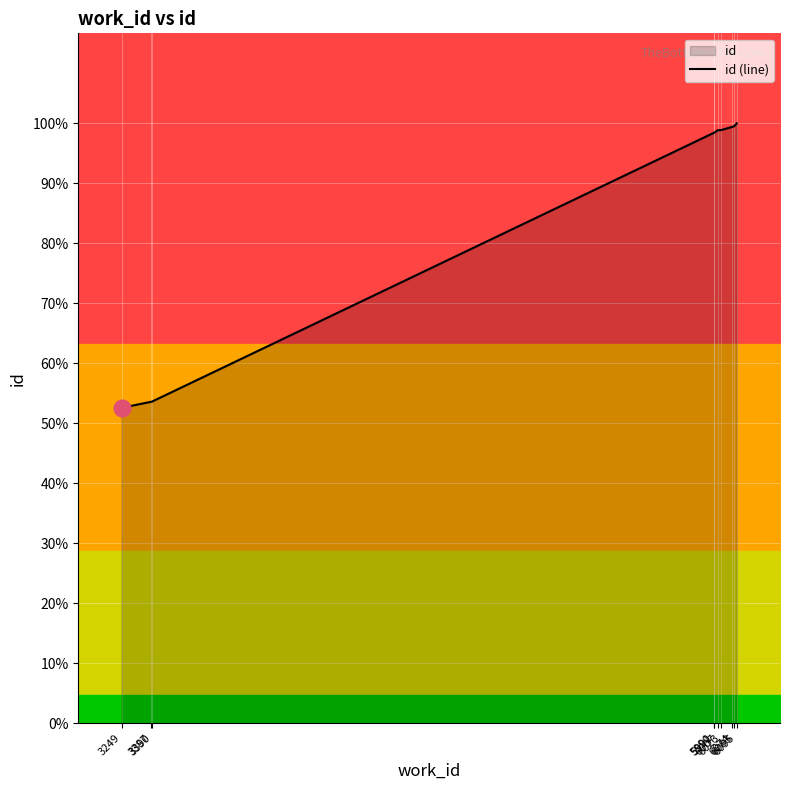

Count the number of data series in this chart.

1